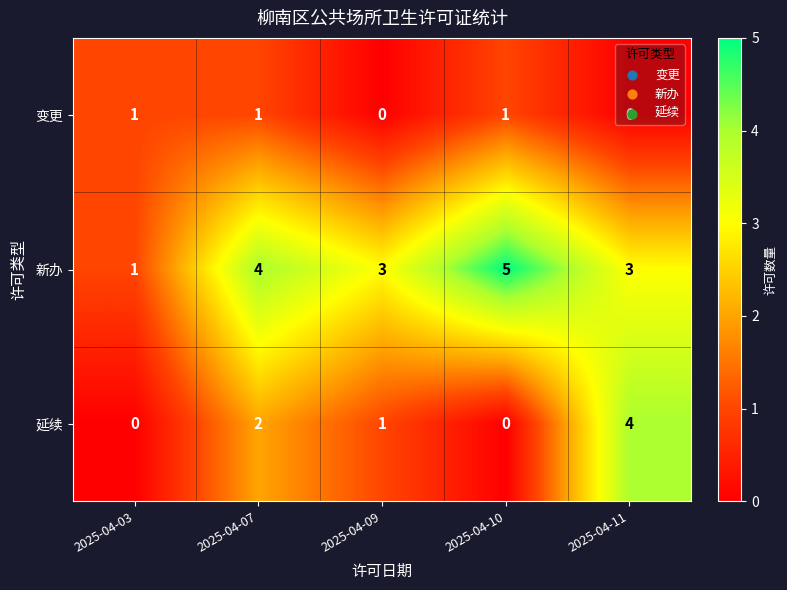

Is it true that 延续 equals 0 at 2025-04-03?

True